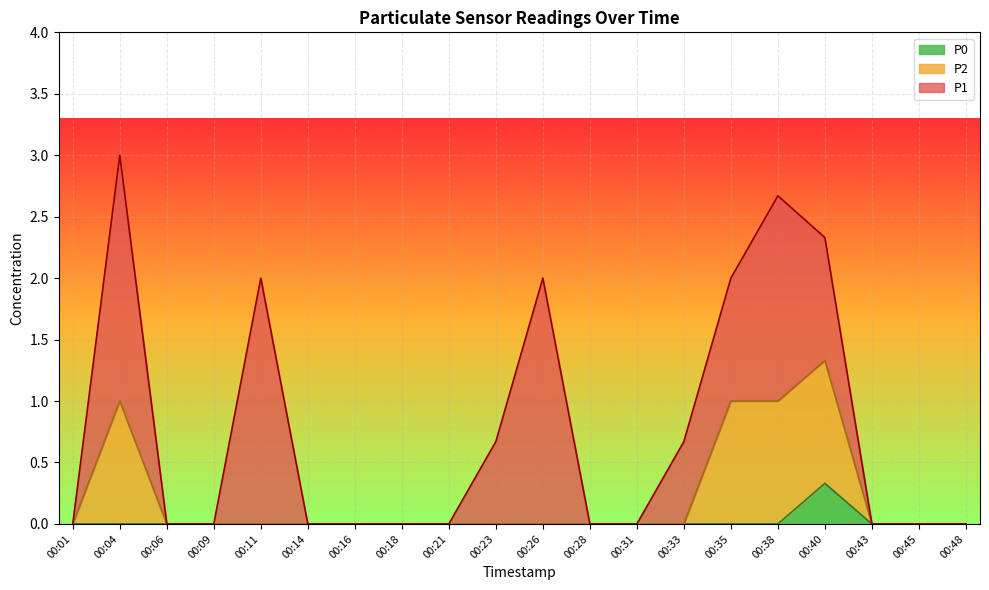

Is it true that P2 equals 0.4 at 00:14?

False